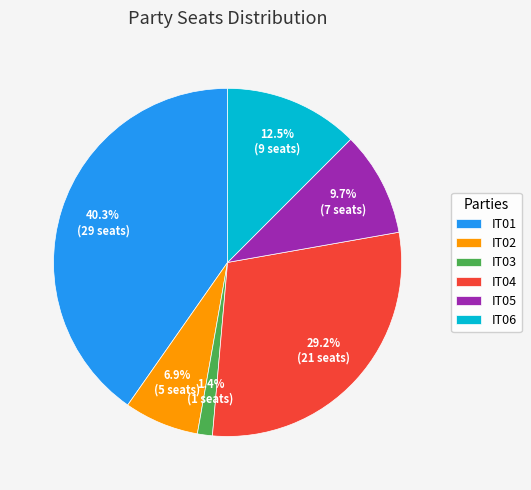

Does IT01 account for over 50% of the chart?

No